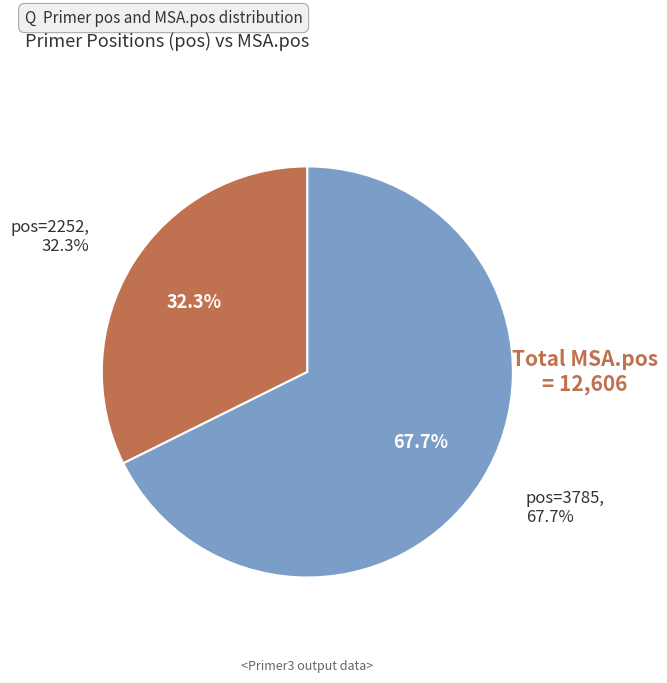

Which category accounts for the majority?

3785